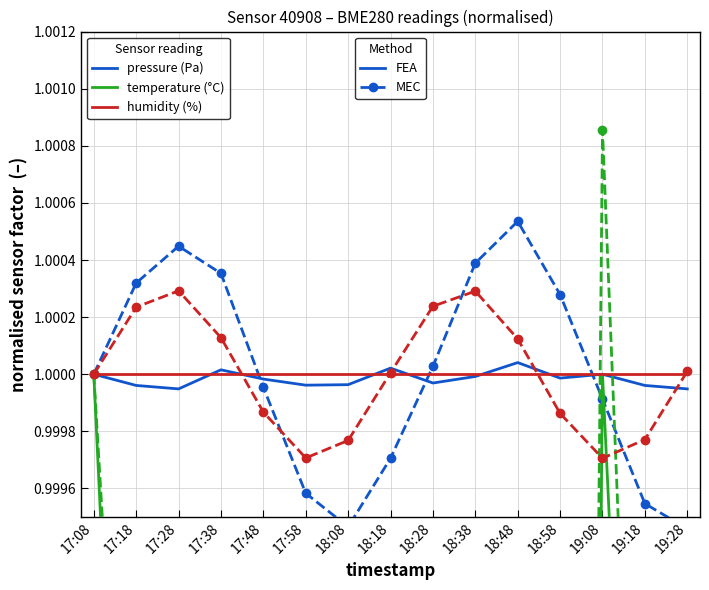

List the labels in order of temperature (°C) value, largest first.

17:08, 19:08, 17:18, 19:18, 17:28, 19:28, 17:38, 17:48, 18:48, 18:38, 18:28, 17:58, 18:58, 18:08, 18:18